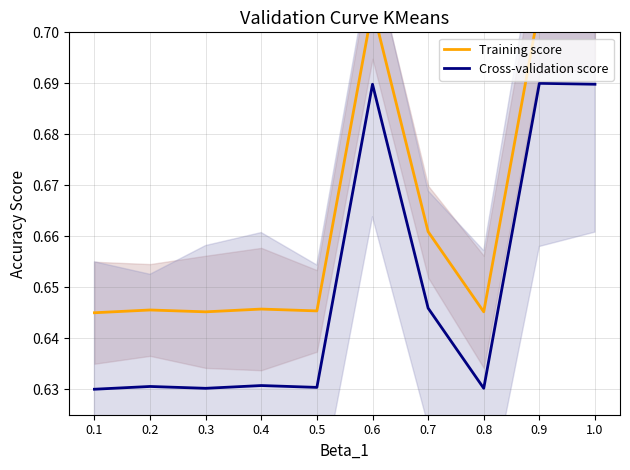

True or false: Cross-validation score and Training score intersect in this chart.

False